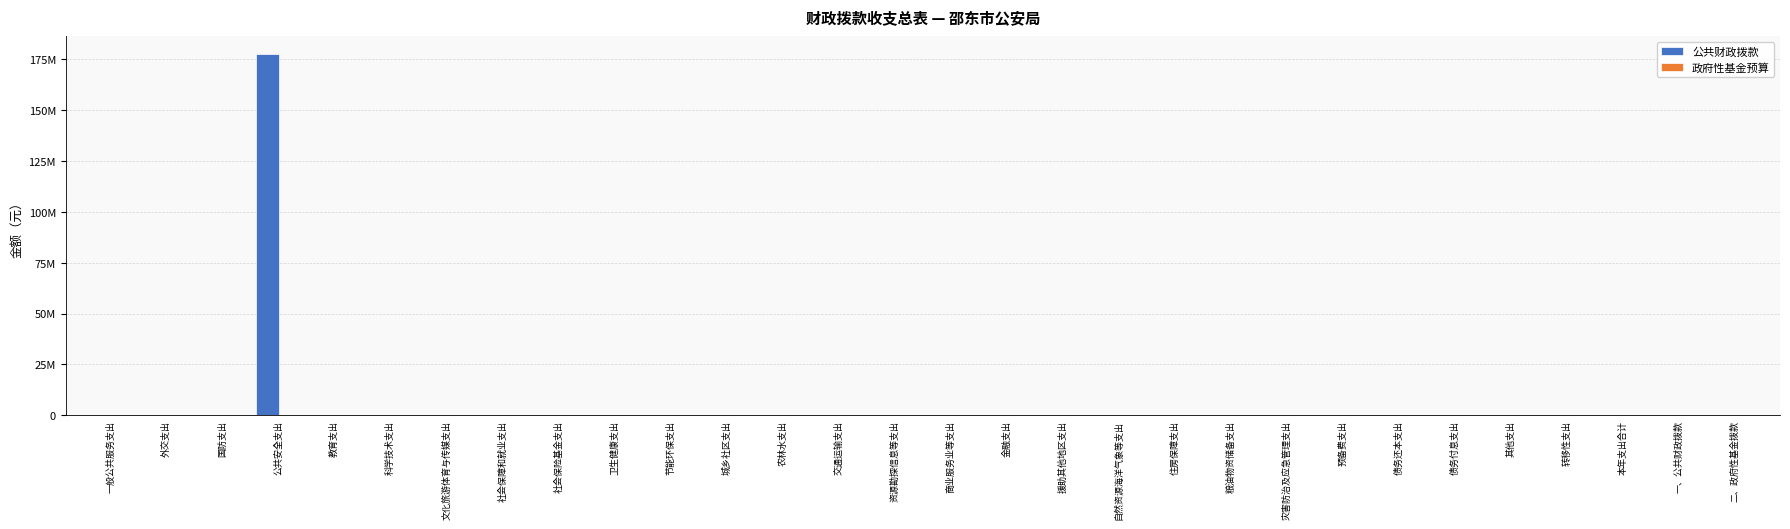

Which has a higher value, 外交支出 or 文化旅游体育与传媒支出?

外交支出